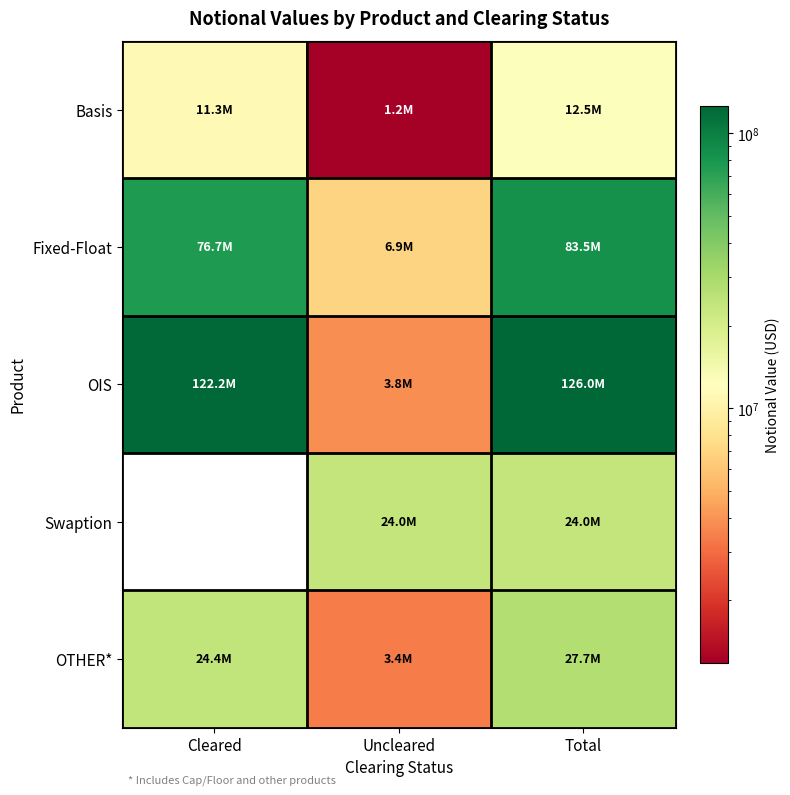

Where does the OTHER* series first go above 24378437?

Total